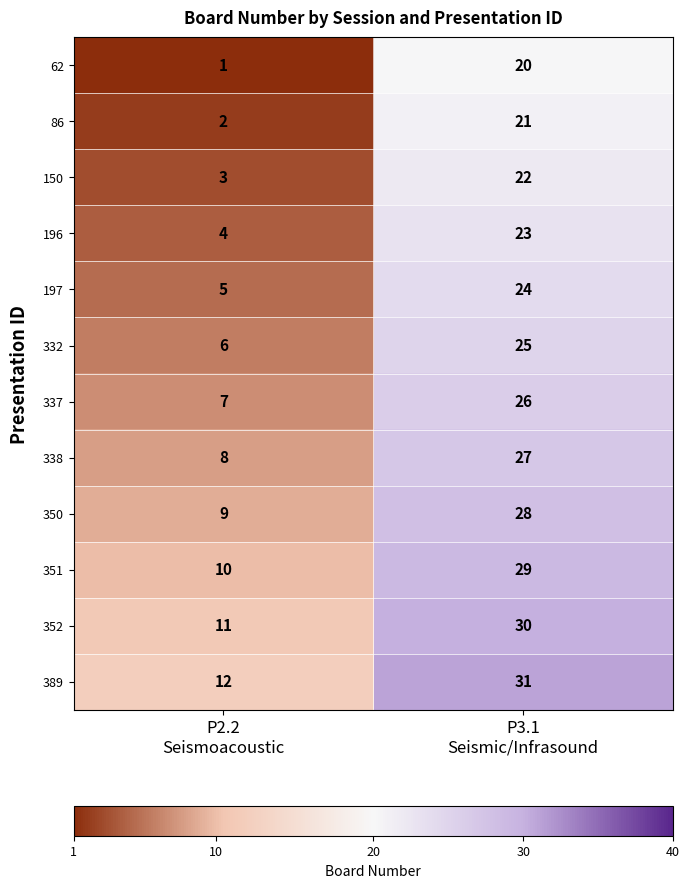

Reading right to left, transcribe all the data shown in this chart.

62: 20	1
86: 21	2
150: 22	3
196: 23	4
197: 24	5
332: 25	6
337: 26	7
338: 27	8
350: 28	9
351: 29	10
352: 30	11
389: 31	12